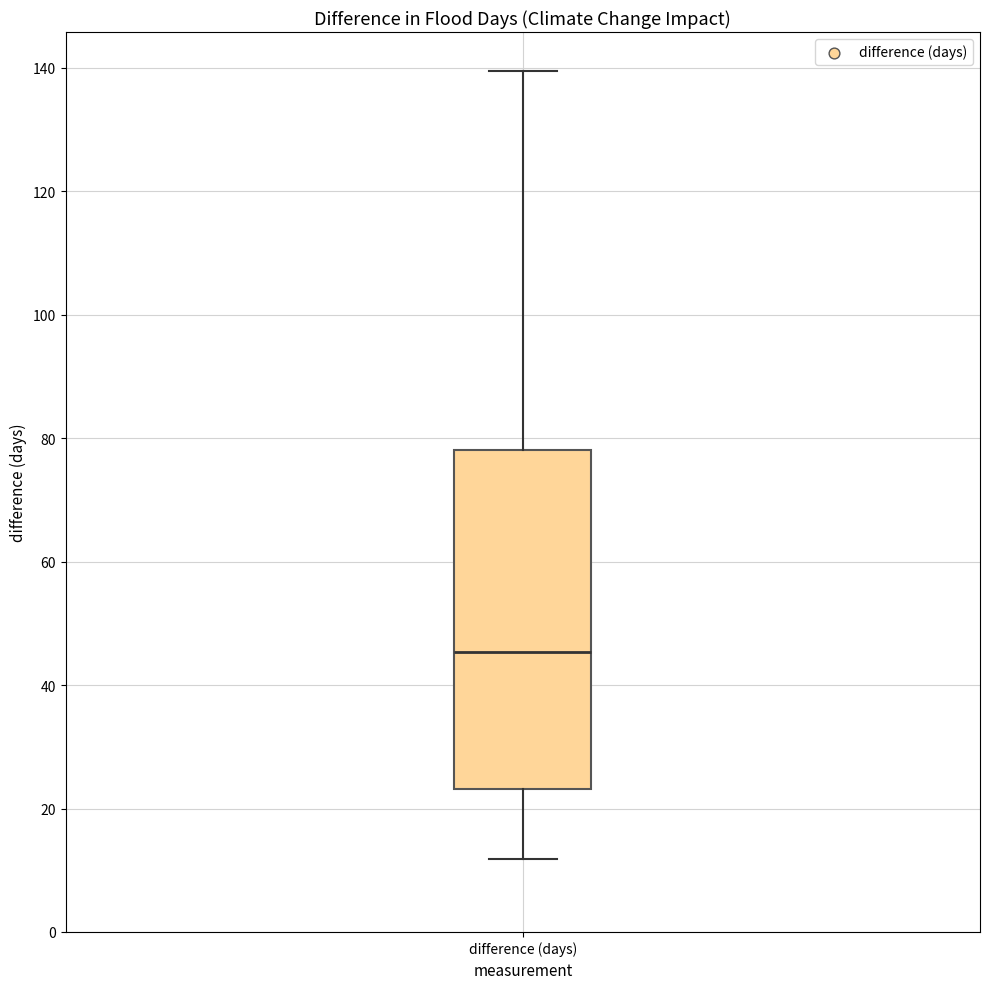

Where does the lower whisker of the box for difference (days) end on the y-axis? The values are not printed on the chart, so give them approximately, as read against the axis.

12